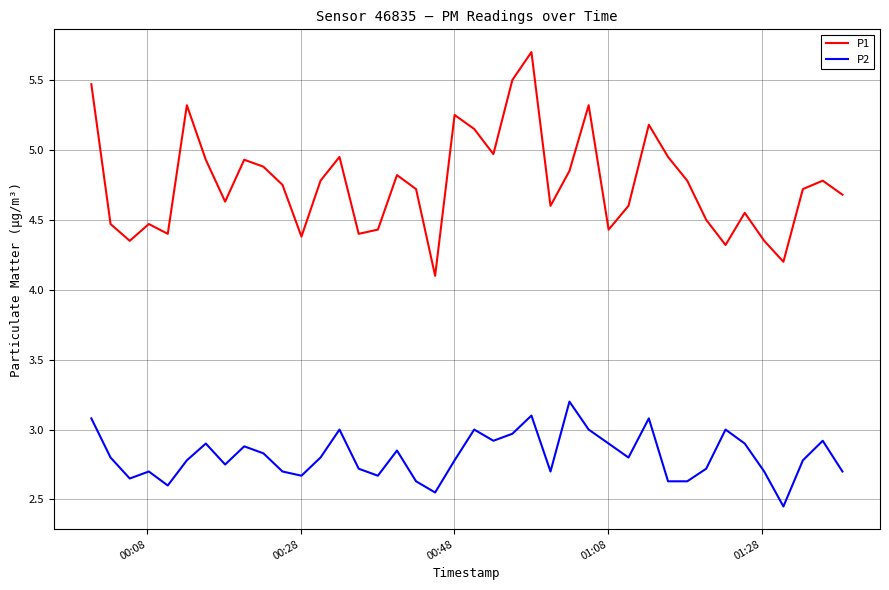

How many lines are shown in the chart?

2